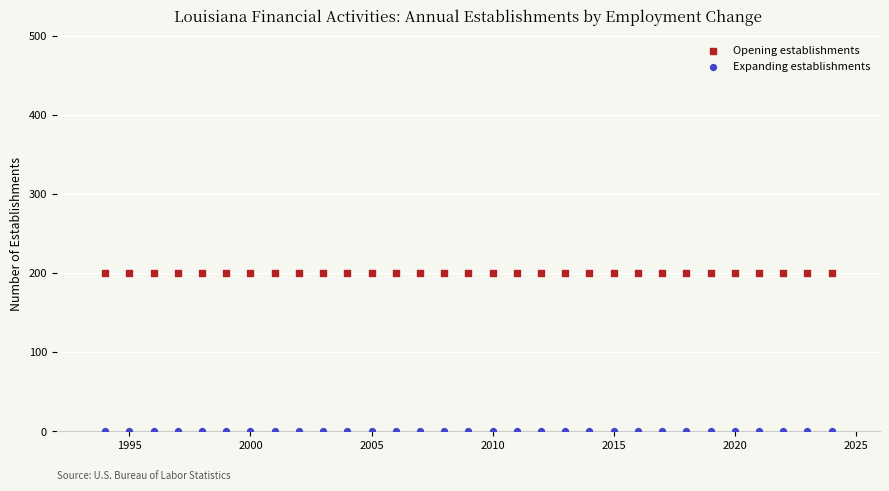

Which series reaches the maximum Y coordinate?

Opening establishments